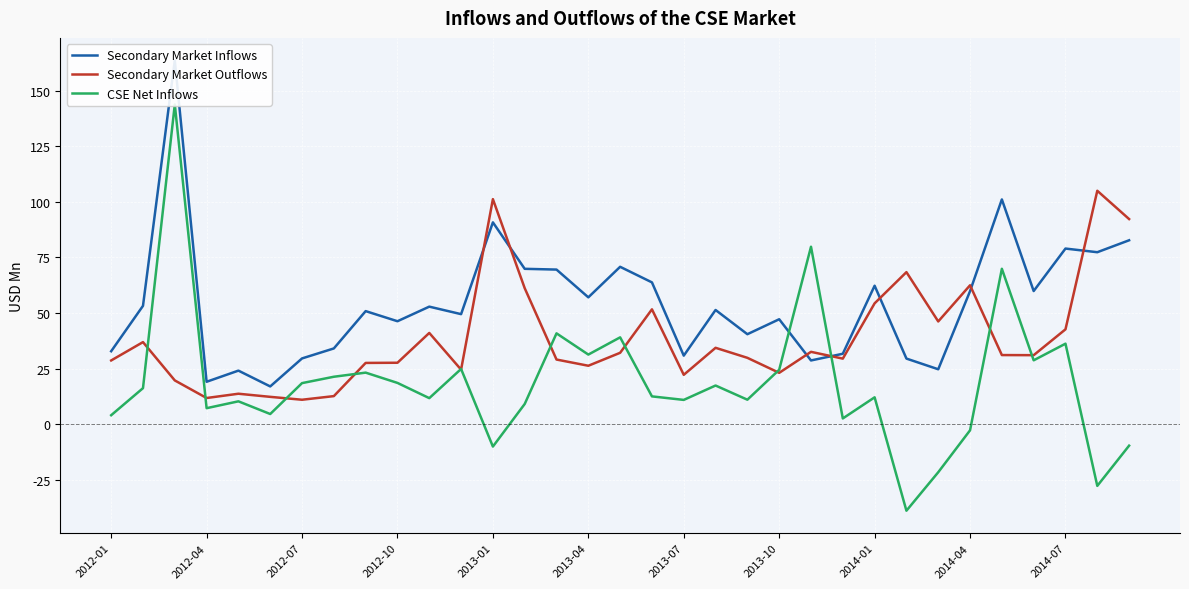

Is it true that Secondary Market Outflows equals 22.3 at 2013-07?

True